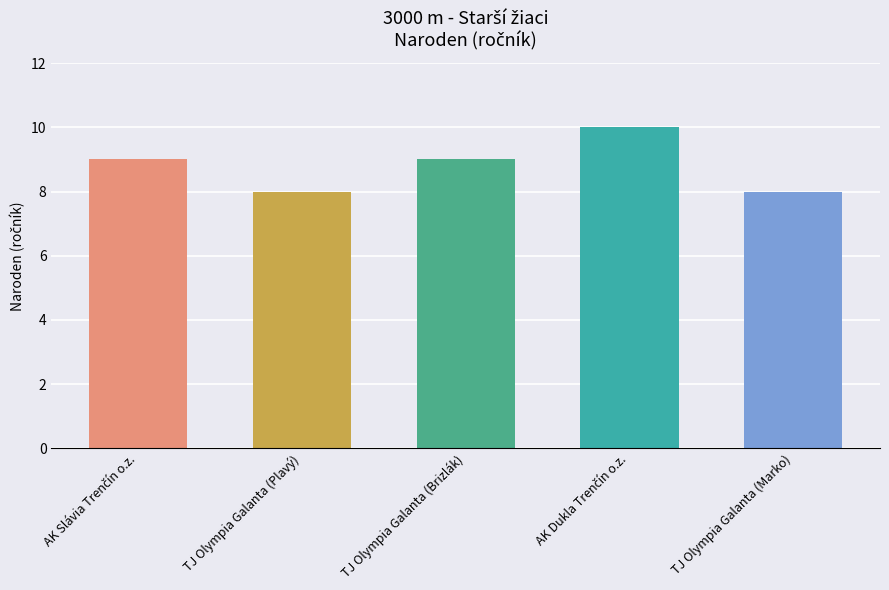

Between TJ Olympia Galanta (Plavý) and TJ Olympia Galanta (Brizlák), which is larger?

TJ Olympia Galanta (Brizlák)